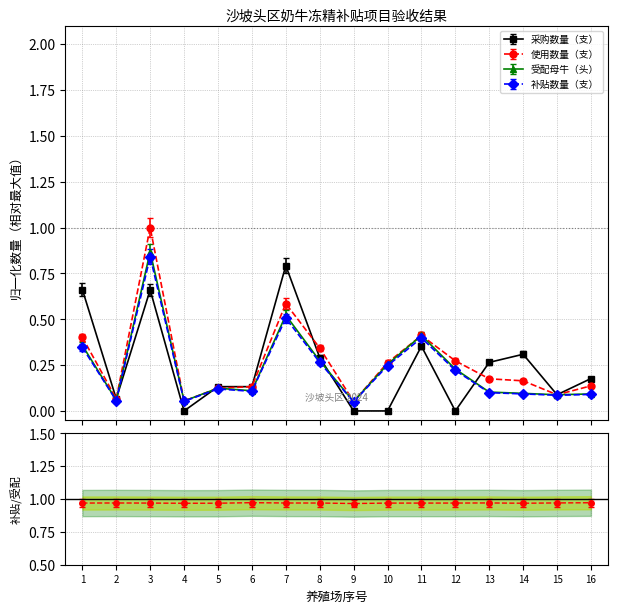

In 受配母牛（头）, how many points are lower than both neighbors (excluding endpoints)?

5